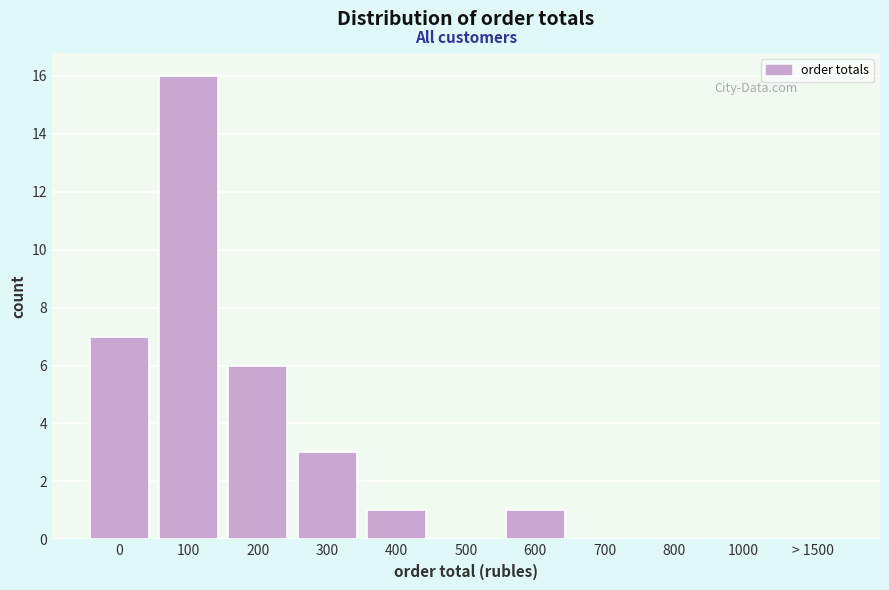

Reading left to right, list all the values displayed in this chart.

0=7	100=16	200=6	300=3	400=1	500=0	600=1	700=0	800=0	1000=0	> 1500=0